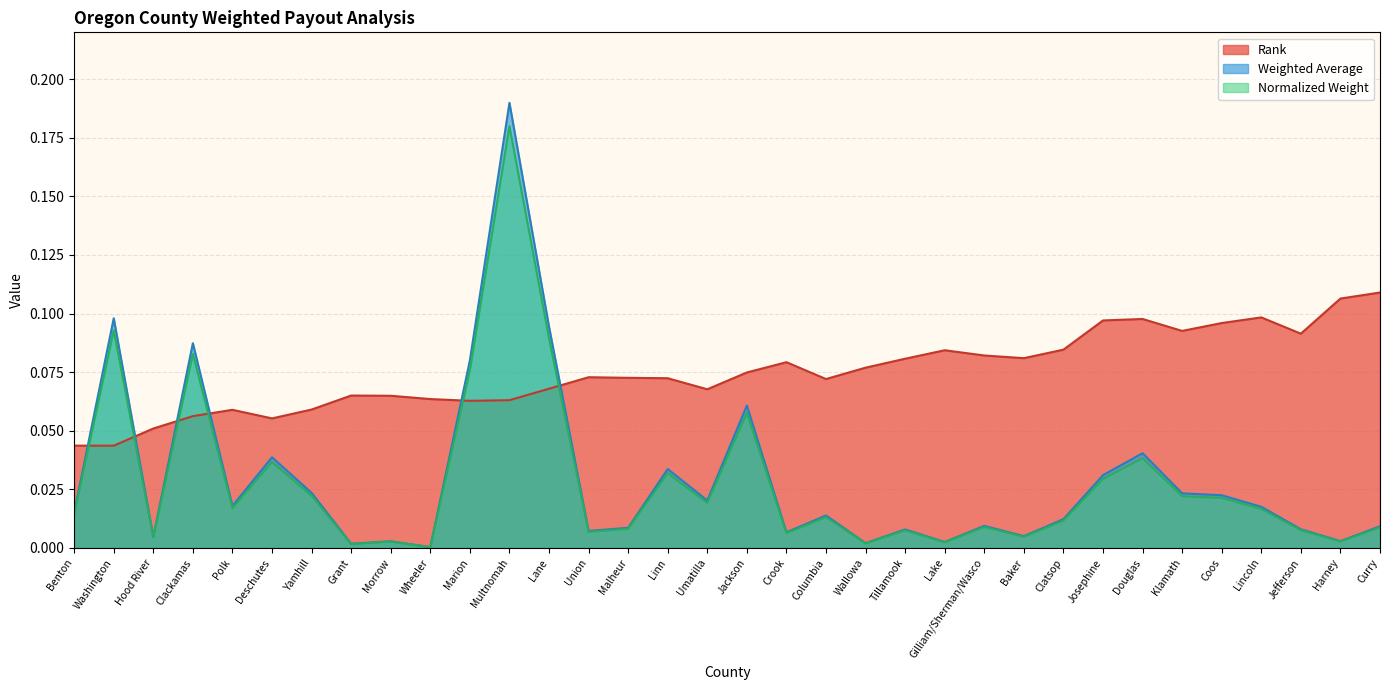

List the series in order of their peak value, highest first.

Weighted Average, Normalized Weight, Rank